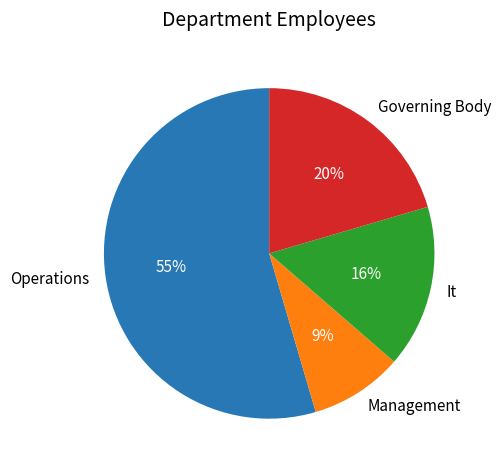

Is there any slice that represents more than half of the pie?

Yes